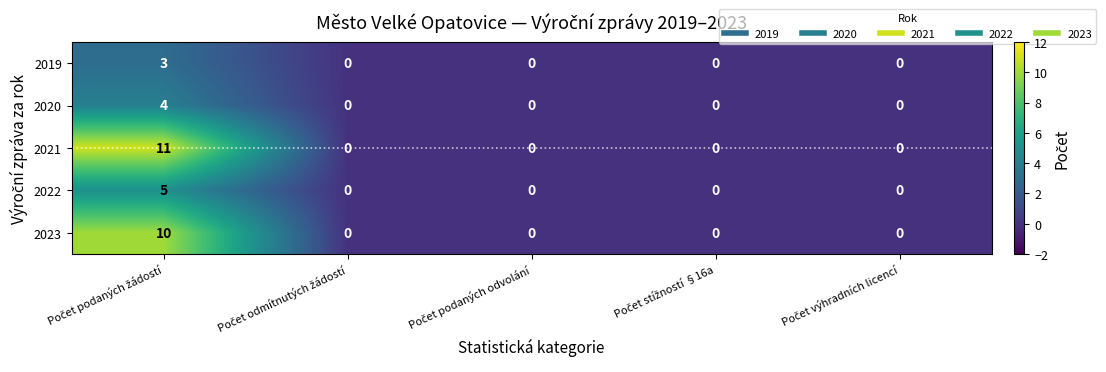

At how many categories does at least one series exceed 10?

1